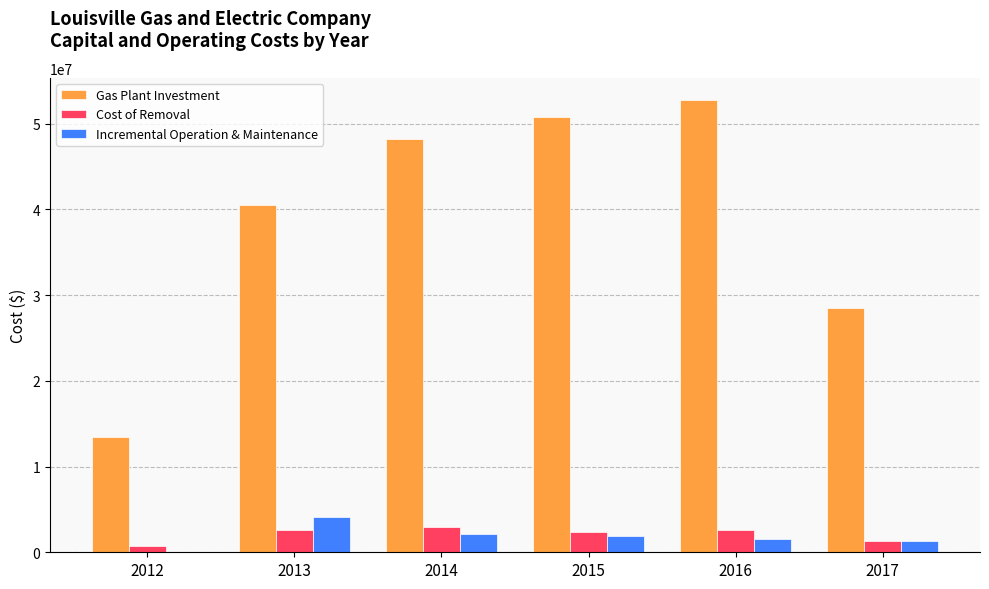

Read the Gas Plant Investment value at 2012.

13421975.8